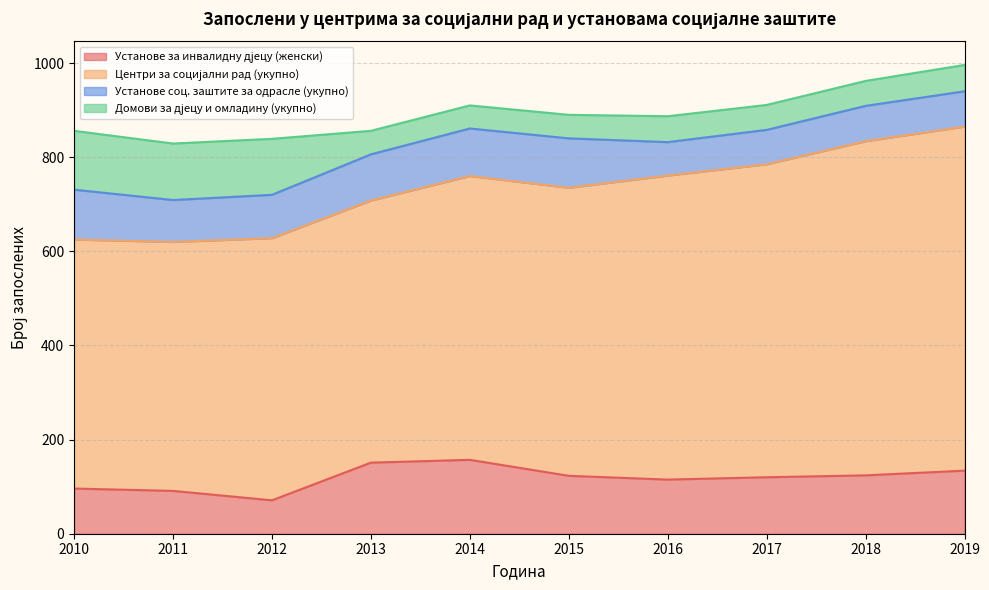

True or false: Установе соц. заштите за одрасле (укупно) and Центри за социјални рад (укупно) intersect in this chart.

False